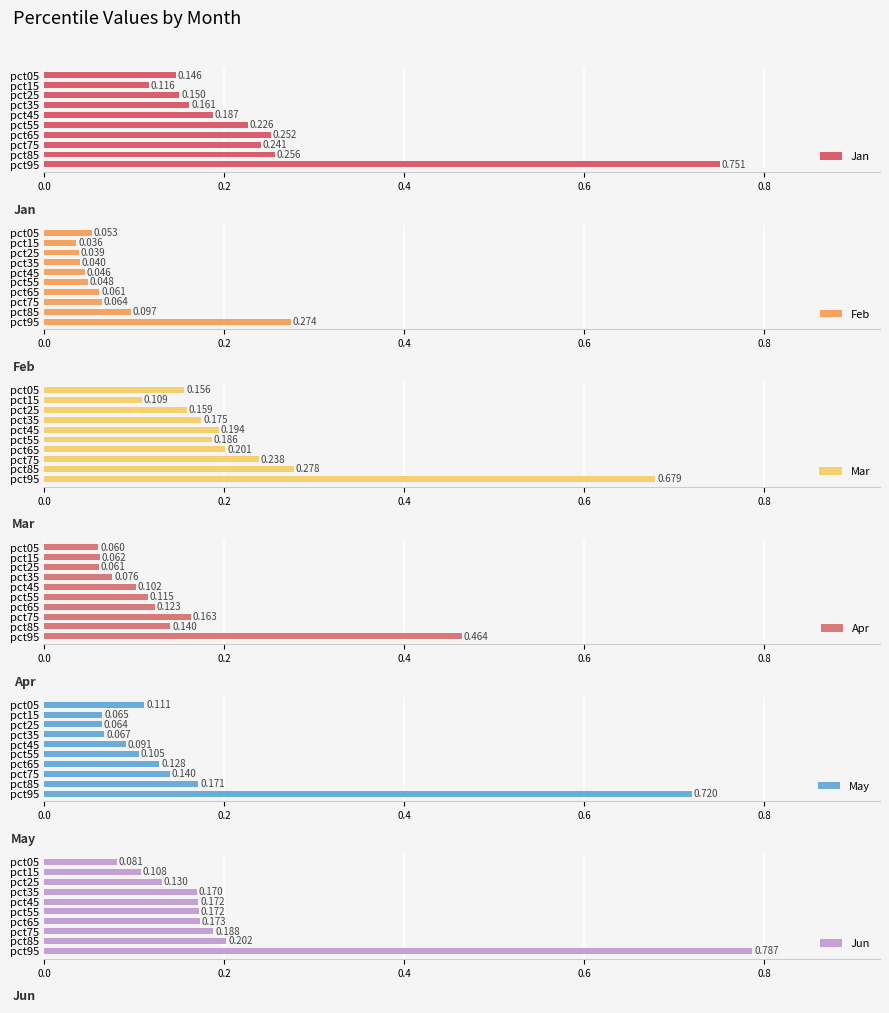

True or false: May has a value of 0.1 at pct05.

False